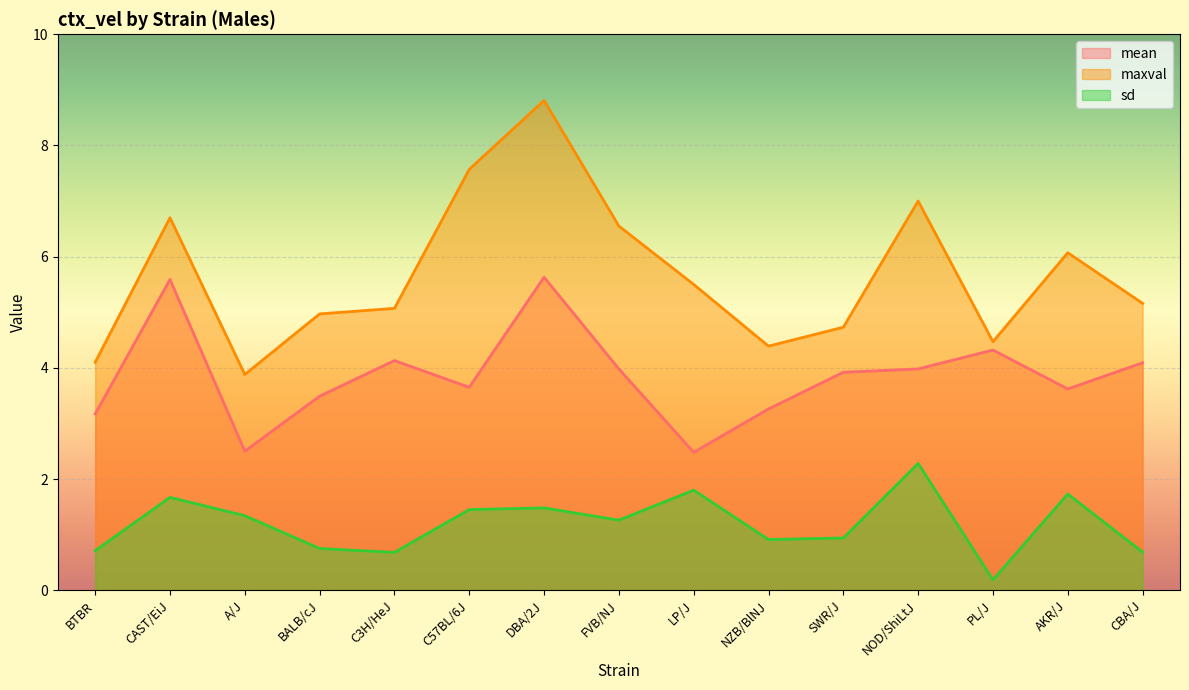

Which series changed the most between LP/J and CBA/J?

mean